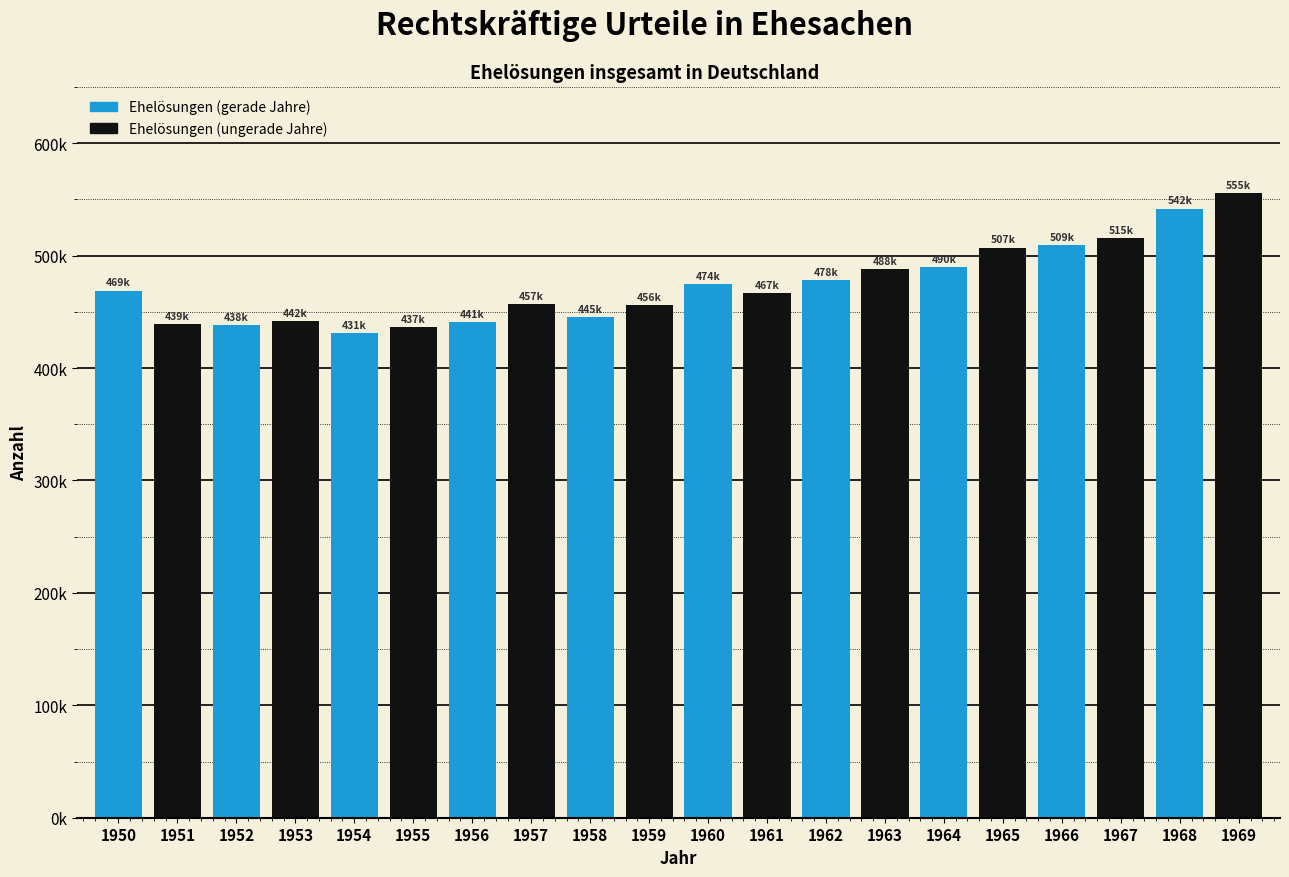

Does the chart contain stacked bars?

No